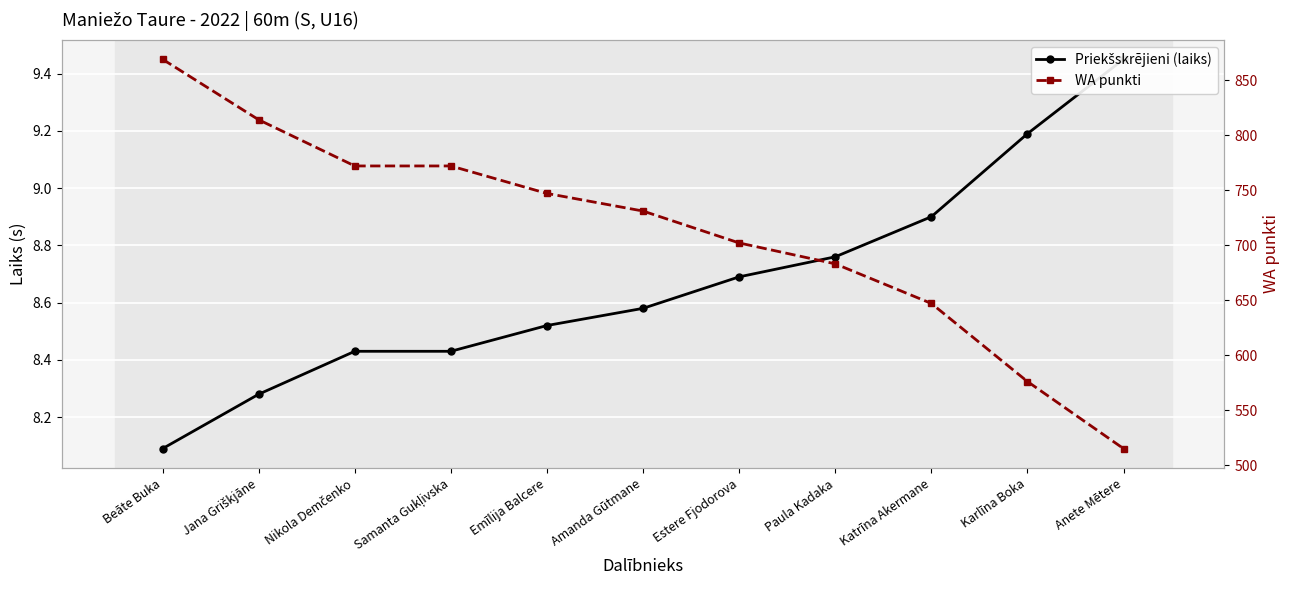

What is the minimum value for WA punkti?

515.0